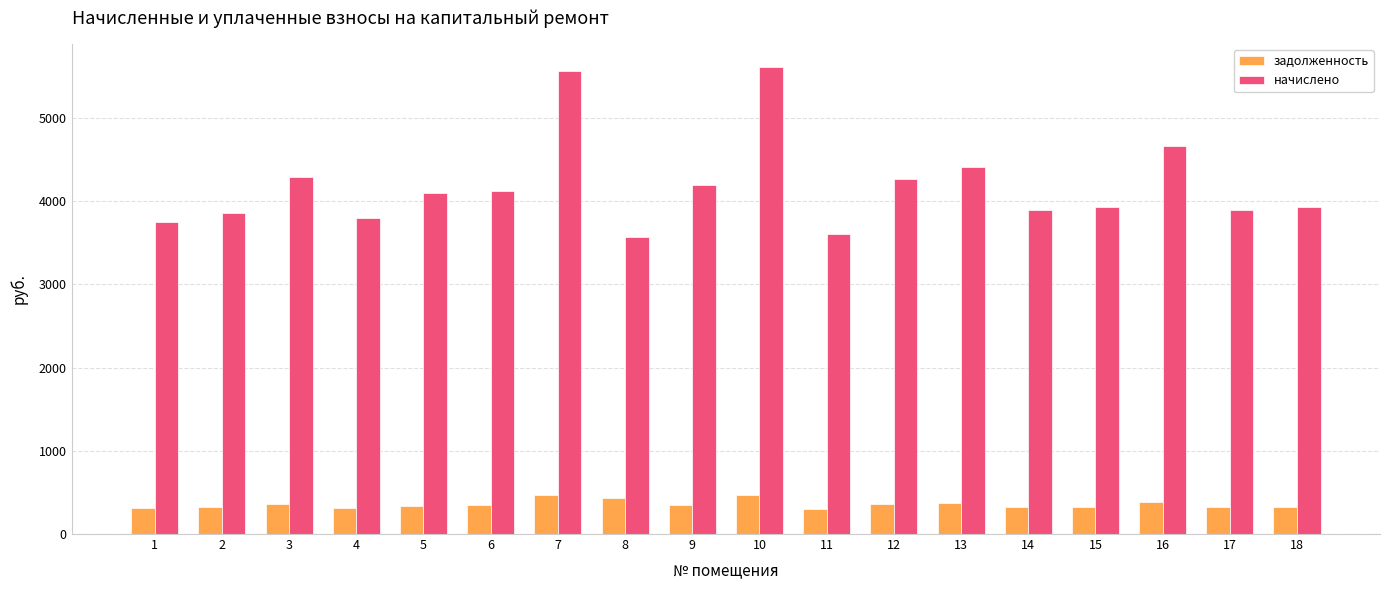

What is the maximum value shown in the chart?

5607.4